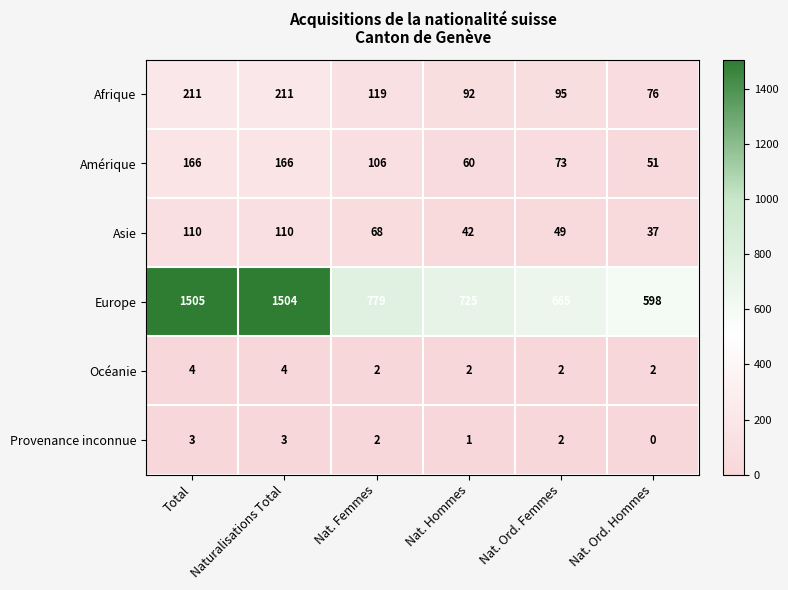

What is the sum of the Amérique values at Nat. Femmes and Nat. Ord. Femmes?

179